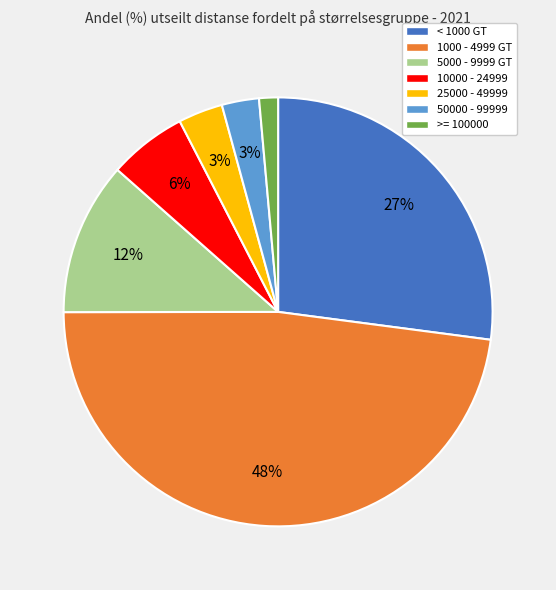

Is it true that 50000 - 99999 is 3% of the pie?

True